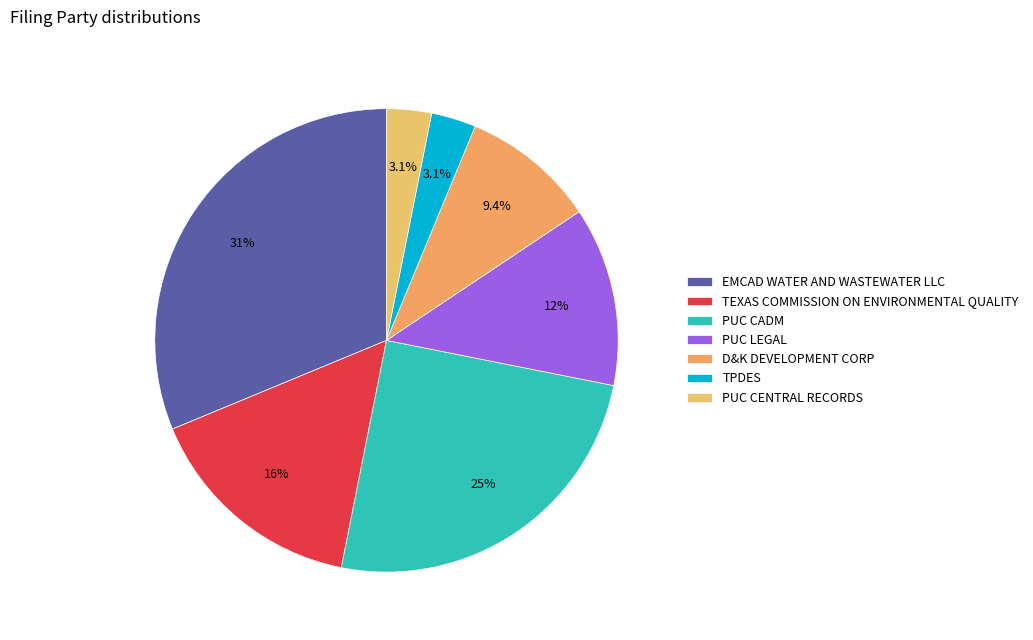

Is it true that EMCAD WATER AND WASTEWATER LLC is 31% of the pie?

True